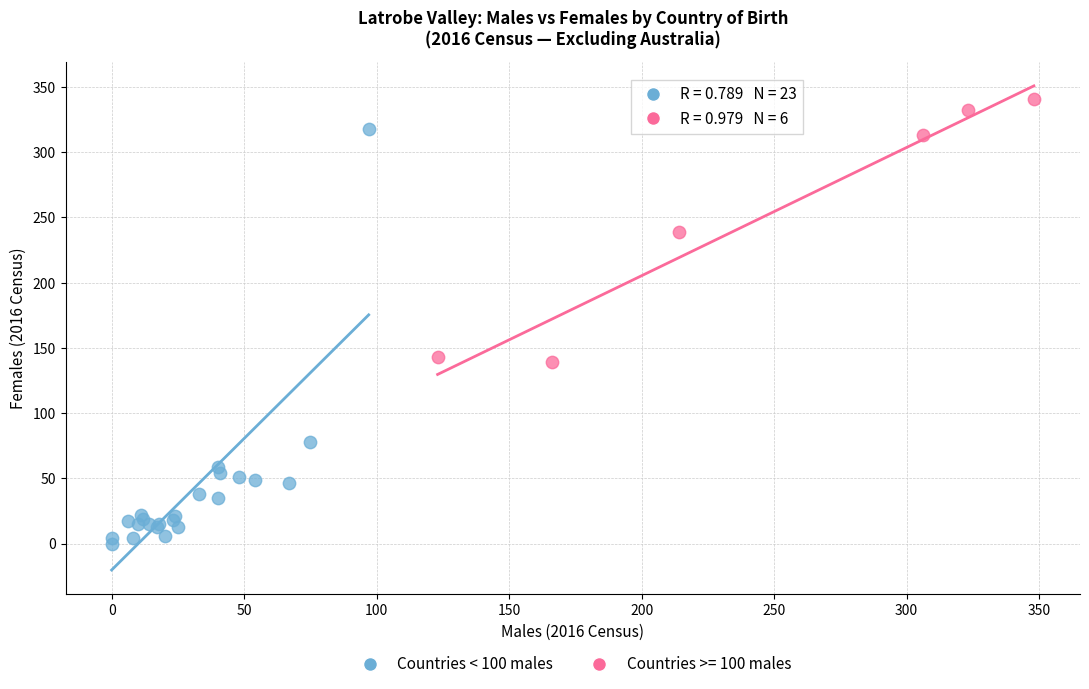

Which series has the largest Y range (max minus min)?

Countries < 100 males